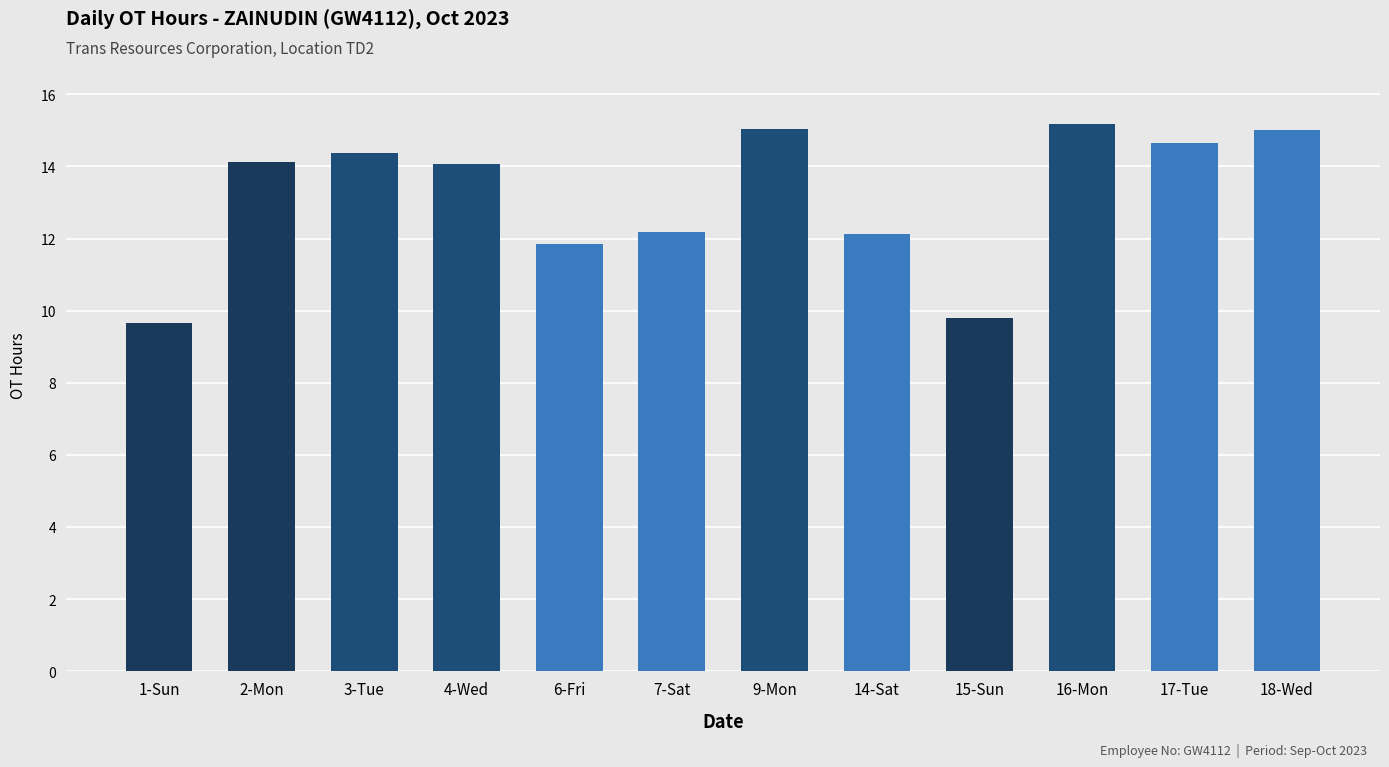

What position from the right is 18-Wed?

1